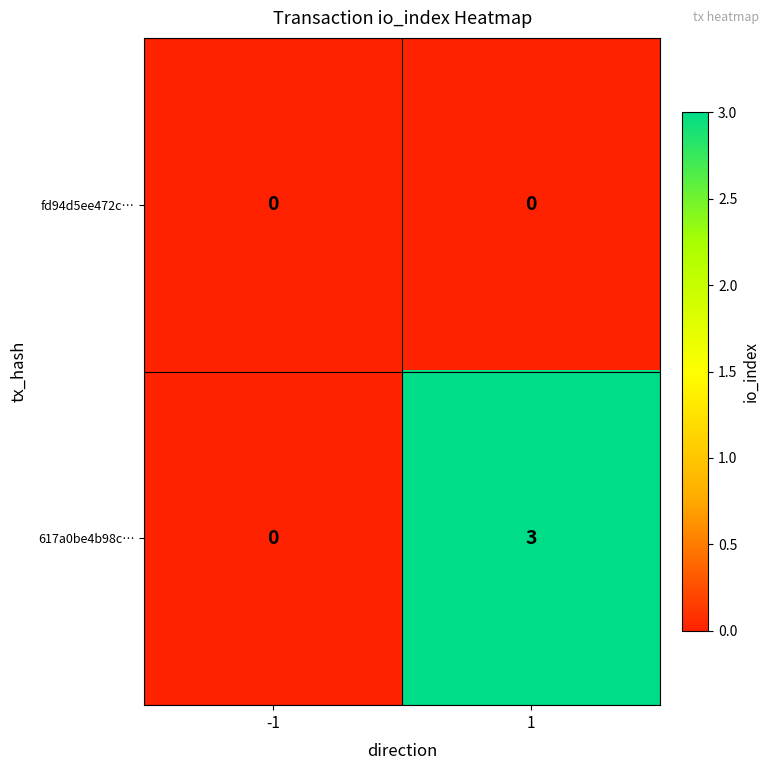

Which series has the widest spread of values?

617a0be4b98c…